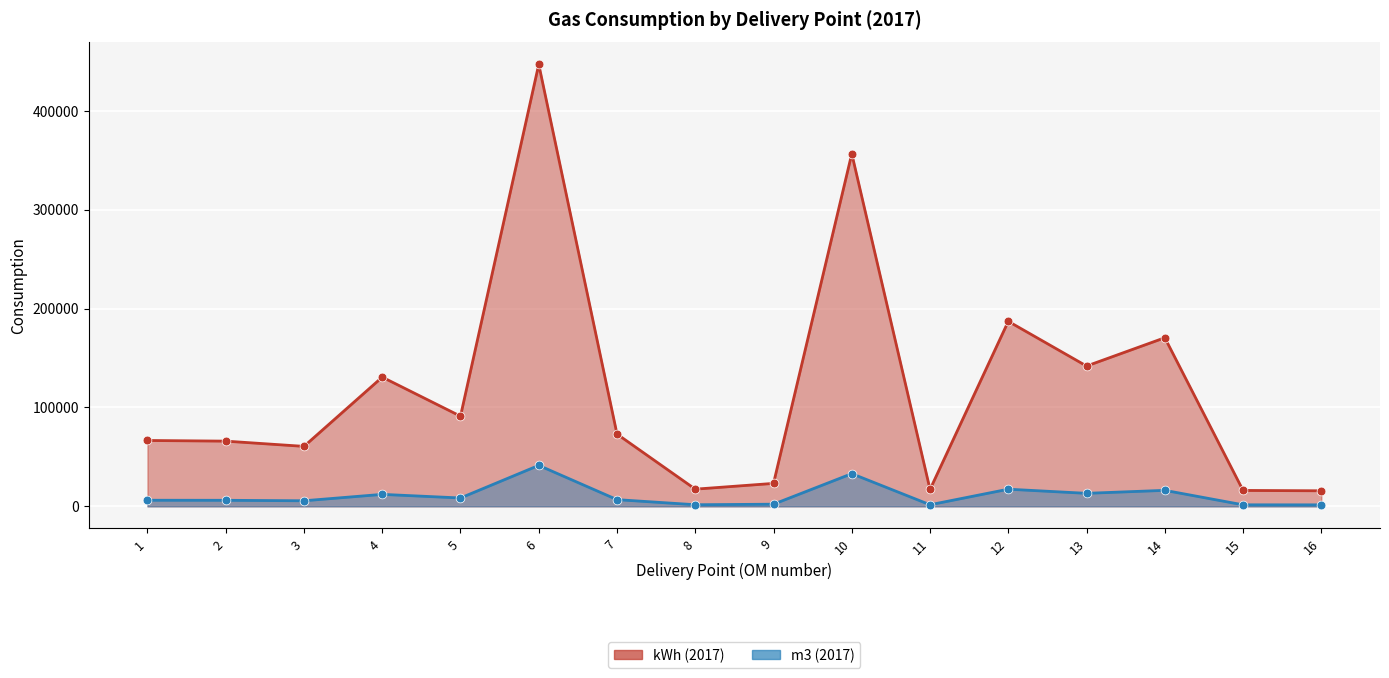

Which series has the largest Y range (max minus min)?

kWh (2017)